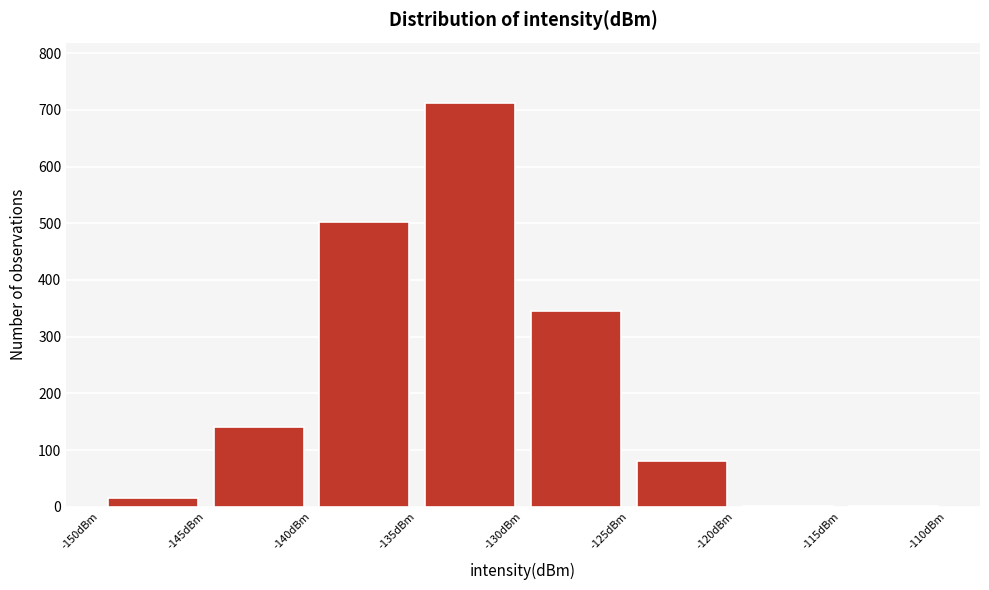

Which range on the x-axis has the tallest bar?

-135 to -130